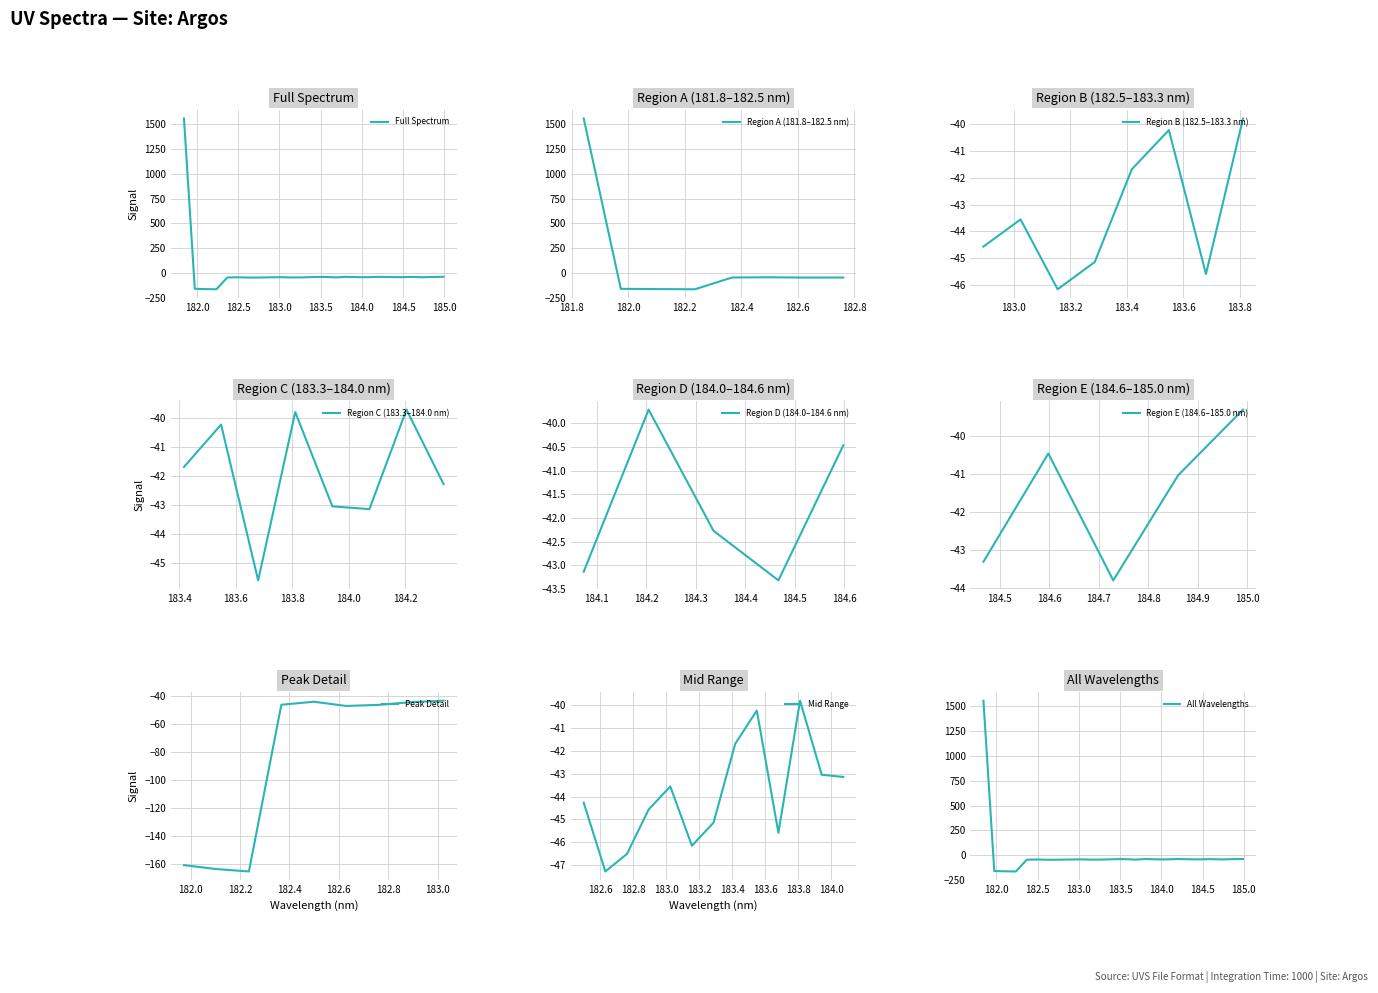

Reading left to right, transcribe all the data shown in this chart.

181.8418=1557.6	181.9732053322=-160.7	182.1045947288=-163.5	182.2359681898=-165.2	182.3673257152=-46.4	182.498667305=-44.3	182.6299929592=-47.3	182.7613026778=-46.5	182.8925964608=-44.6	183.0238743082=-43.6	183.15513622=-46.2	183.2863821962=-45.1	183.4176122368=-41.7	183.5488263418=-40.2	183.6800245112=-45.6	183.811206745=-39.8	183.9423730432=-43.0	184.0735234058=-43.1	184.2046578328=-39.7	184.3357763242=-42.3	184.46687888=-43.3	184.5979655002=-40.5	184.7290361848=-43.8	184.8600909338=-41.0	184.9911297472=-39.3